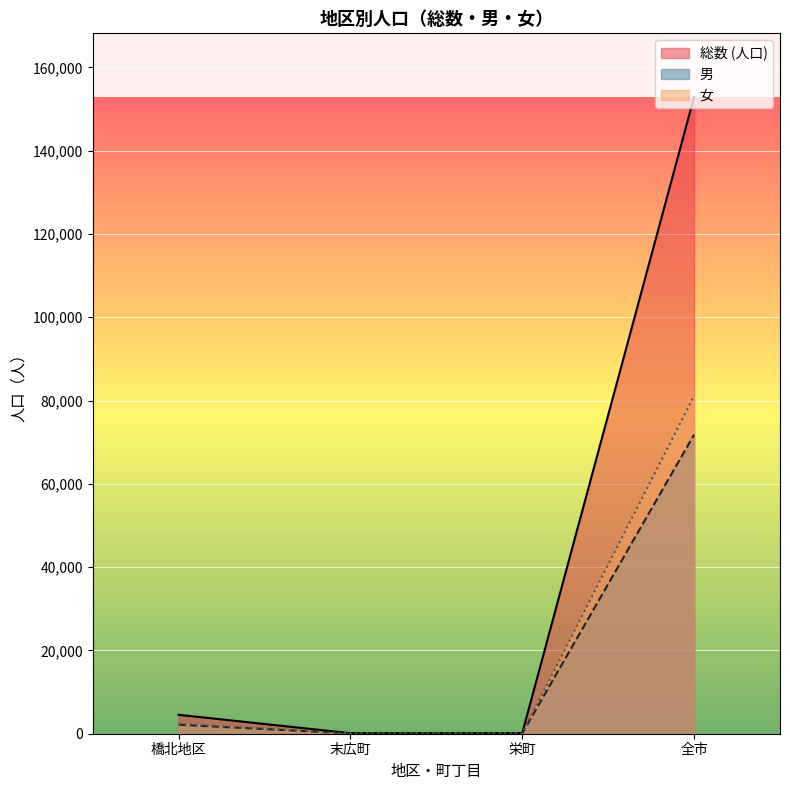

Count the number of data series in this chart.

3